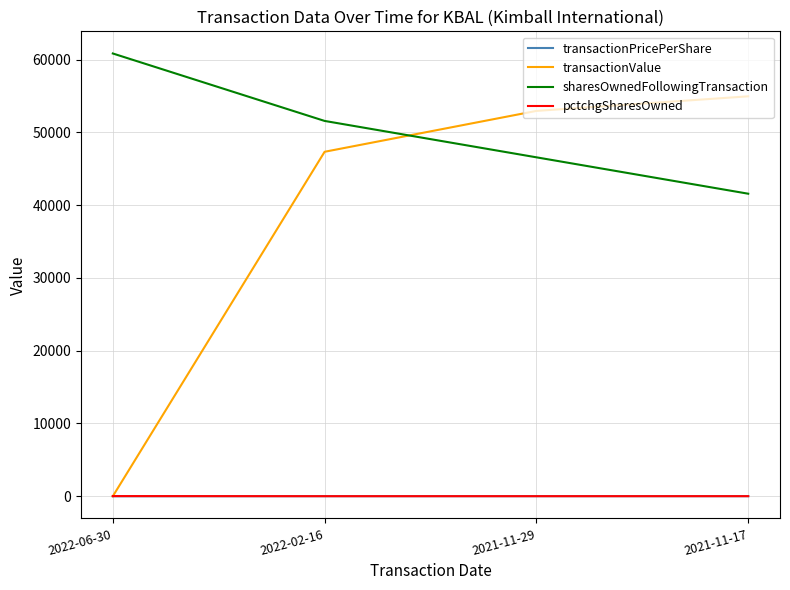

Where does the pctchgSharesOwned series first go above 14?

2022-06-30